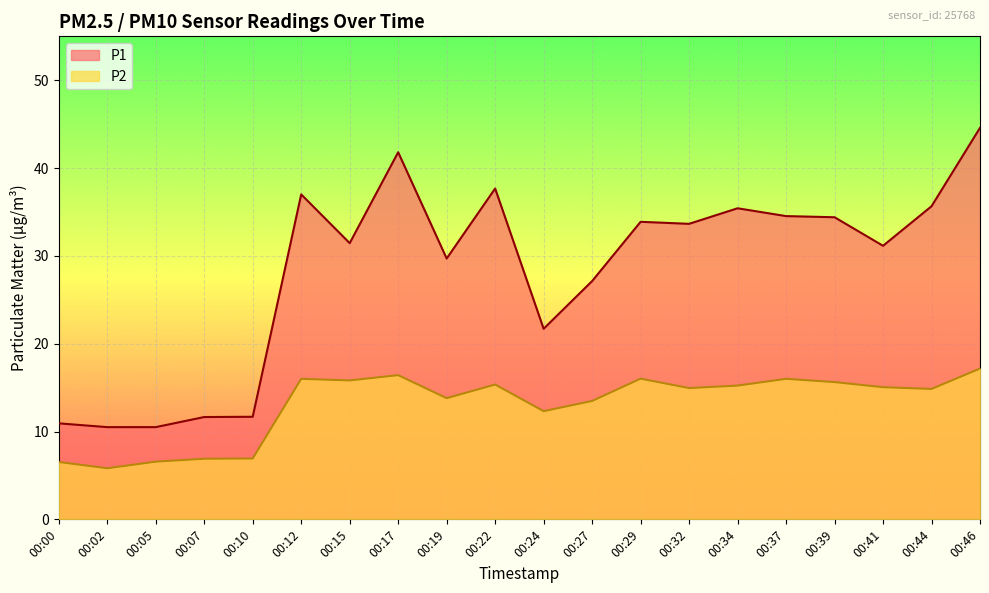

List the series in order of their overall mean, lowest first.

P2, P1